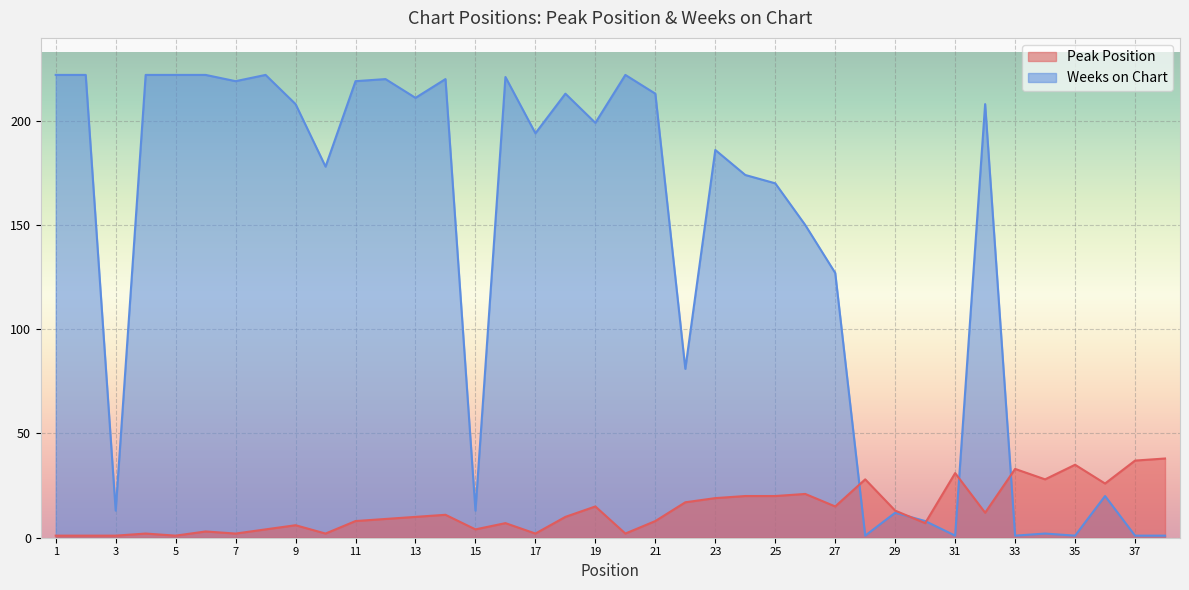

What is the value of the Peak Position point at the 28th from the left?

28